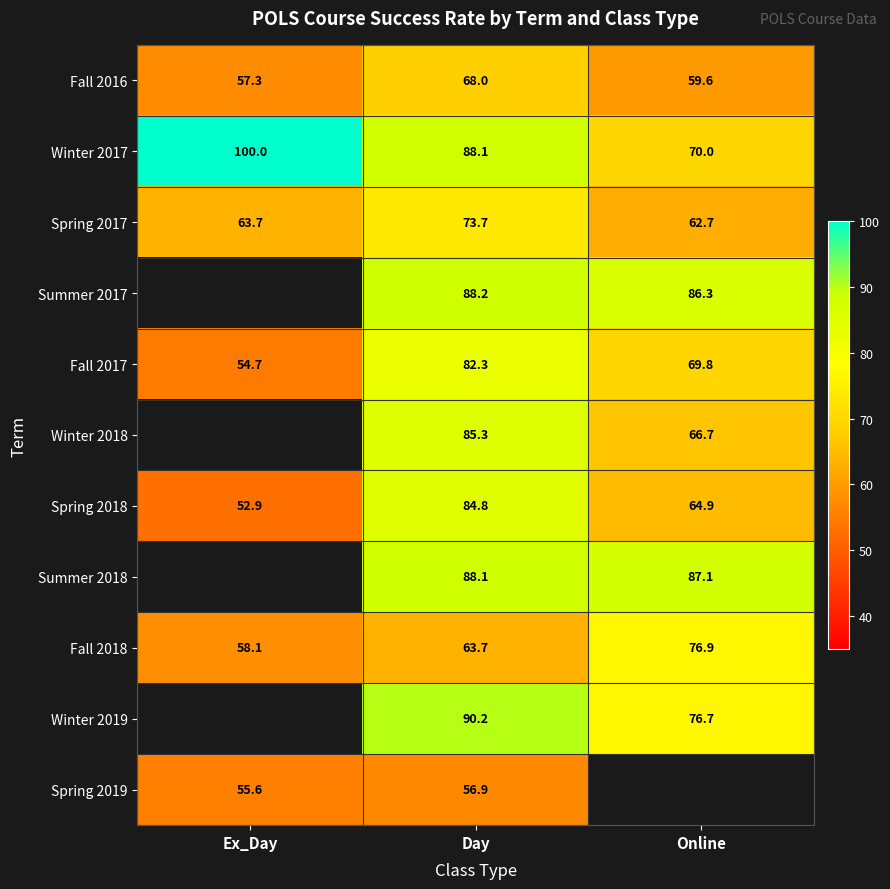

Which category has the lowest value in the Fall 2016 series?

Ex_Day